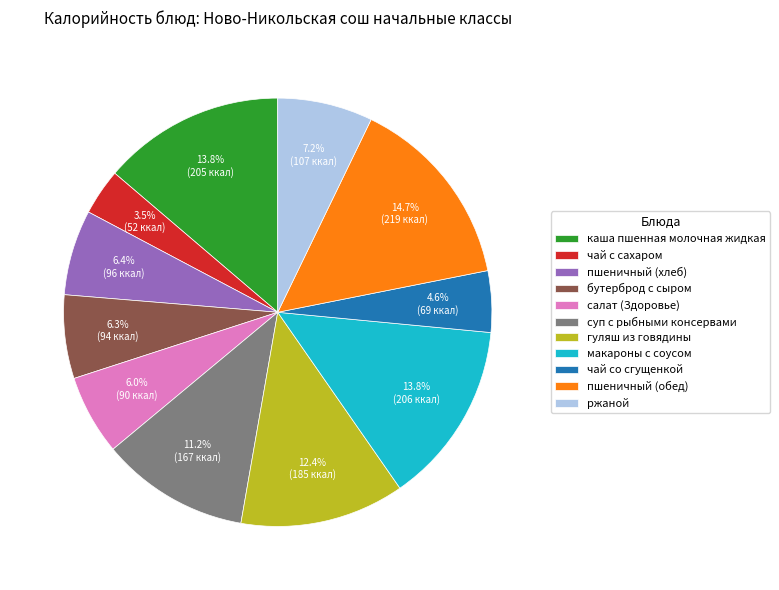

Is it true that пшеничный (хлеб) is 20% of the pie?

False